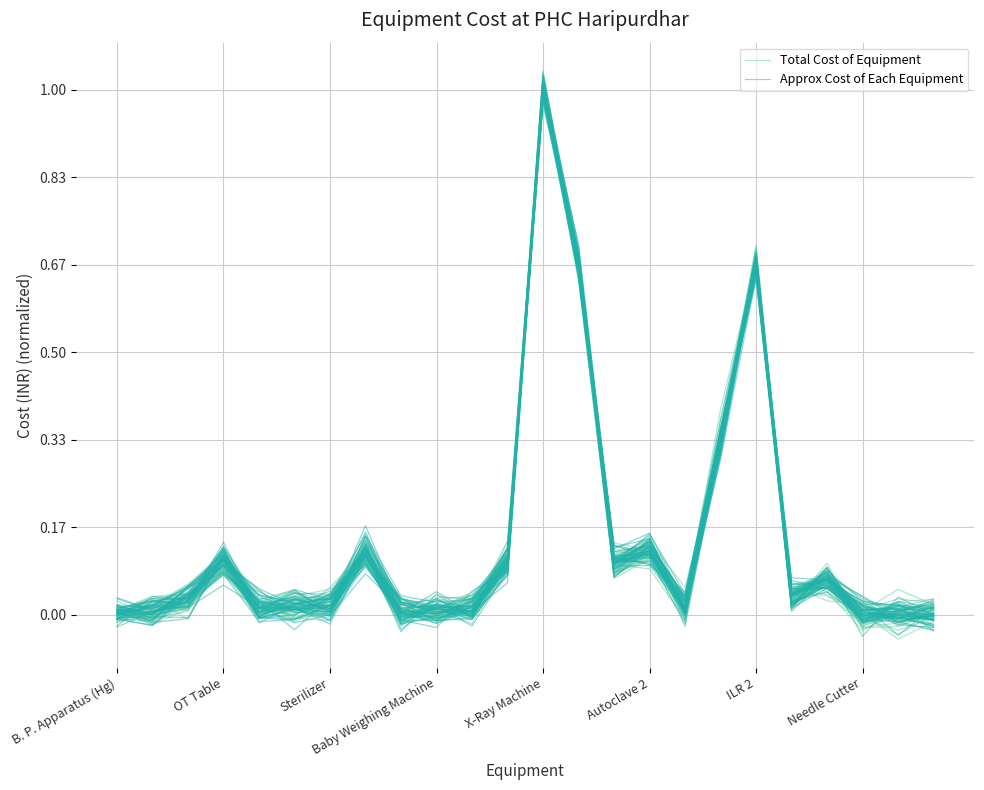

Where does the Total Cost of Equipment series first go above 0?

B. P. Apparatus (Hg)